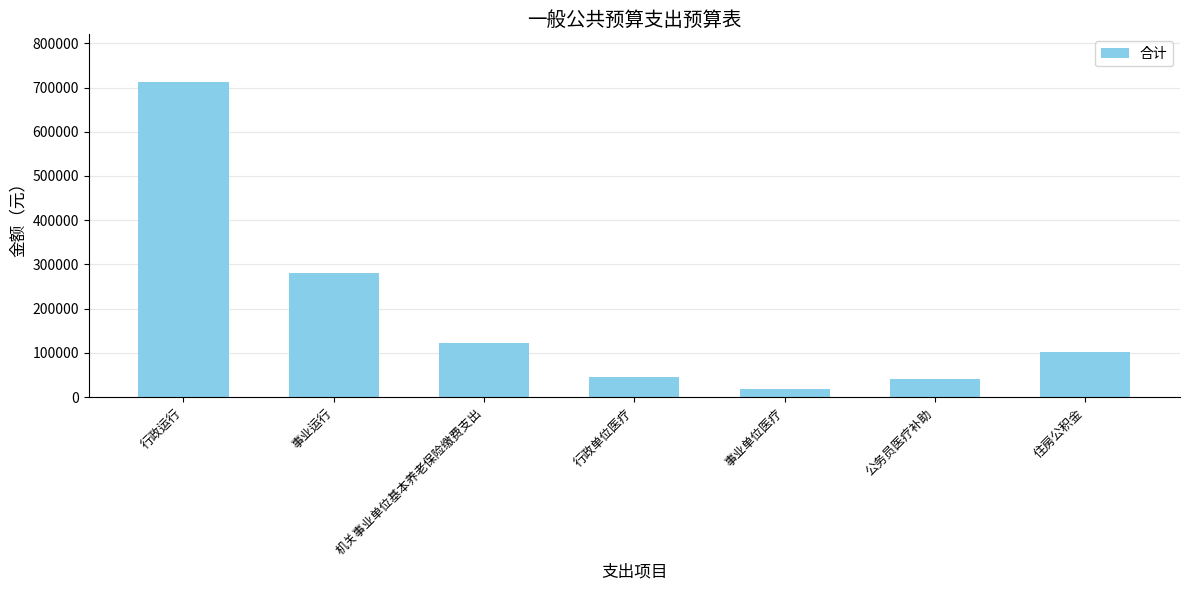

What position from the right is 机关事业单位基本养老保险缴费支出?

5